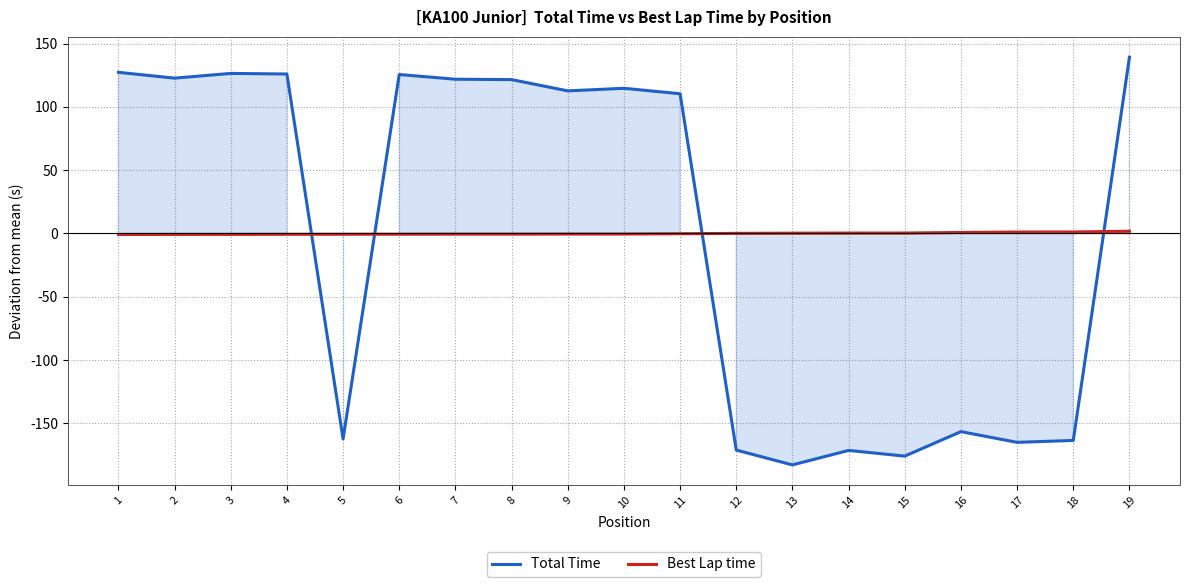

How many lines are shown in the chart?

2